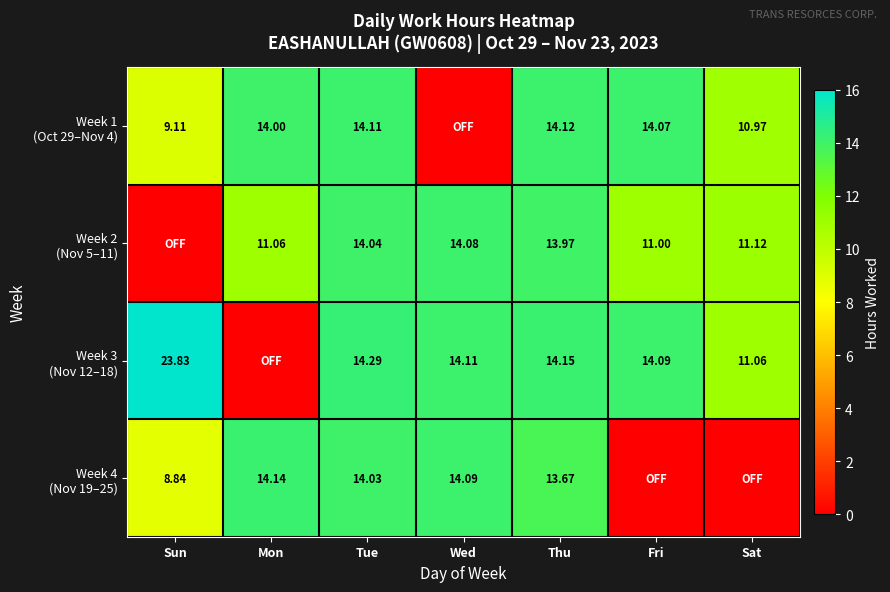

Is it true that Week 3 (Nov 12–18) equals 7.1 at Fri?

False